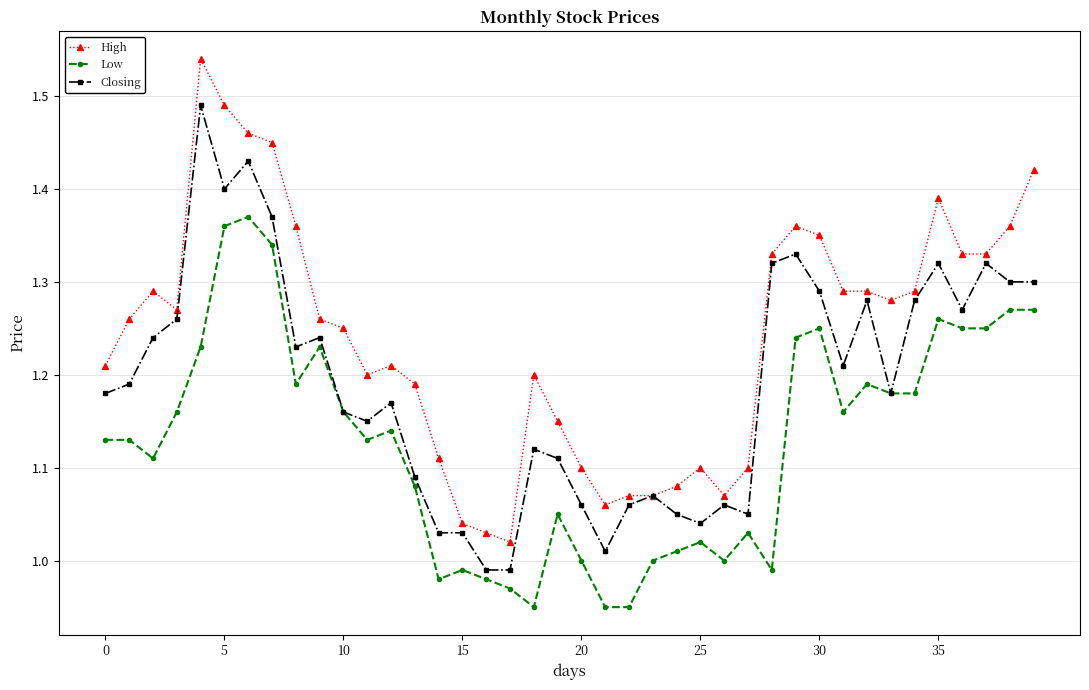

True or false: High has more than 1 interior local peaks.

True